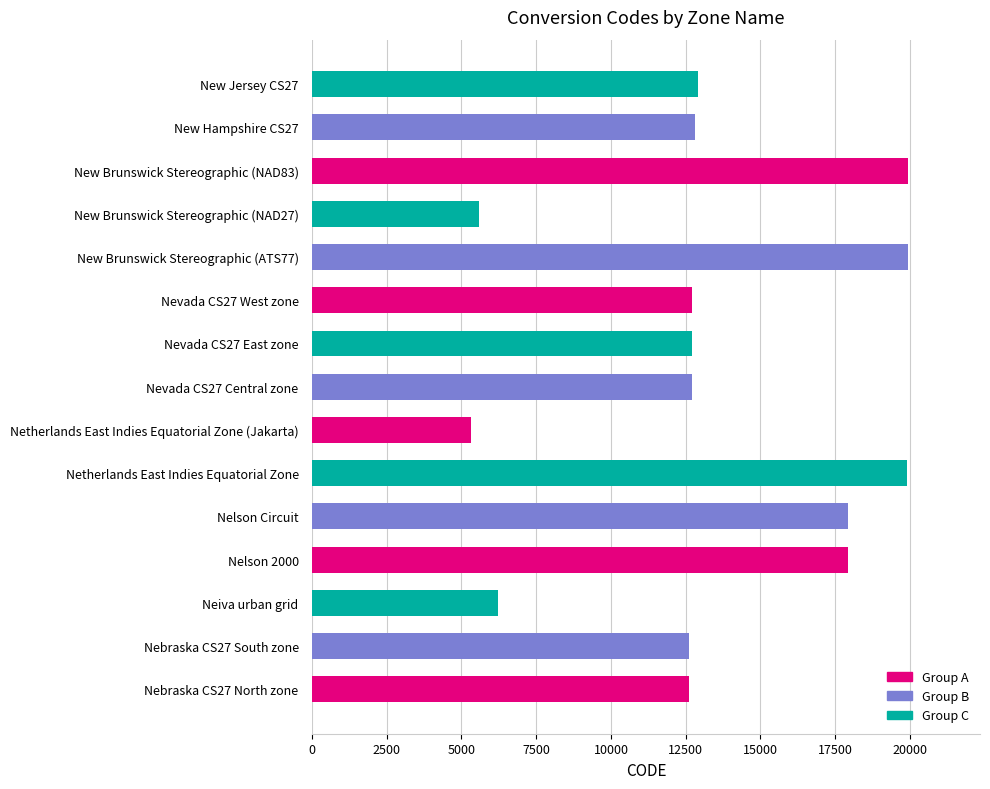

Which has a higher value, New Brunswick Stereographic (ATS77) or Nevada CS27 West zone?

New Brunswick Stereographic (ATS77)